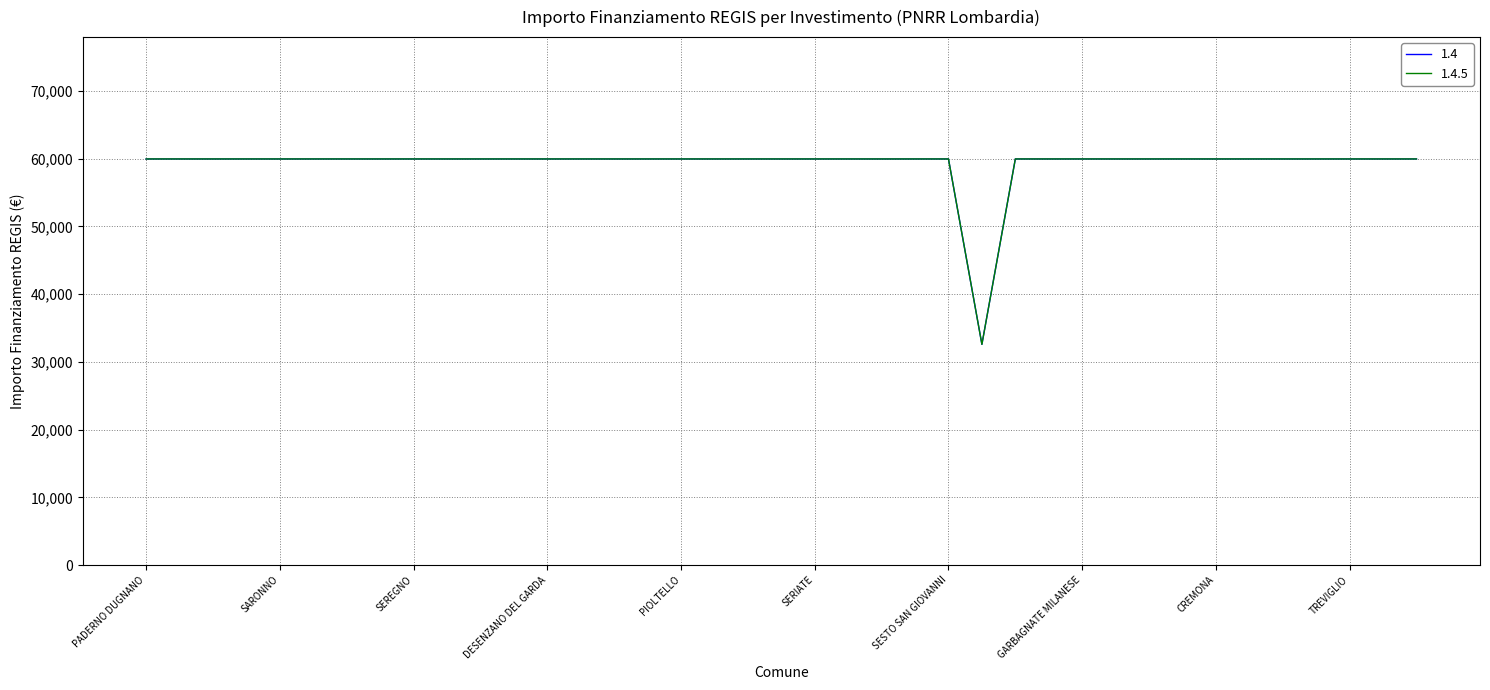

Does the chart display data point markers on the line(s)?

No